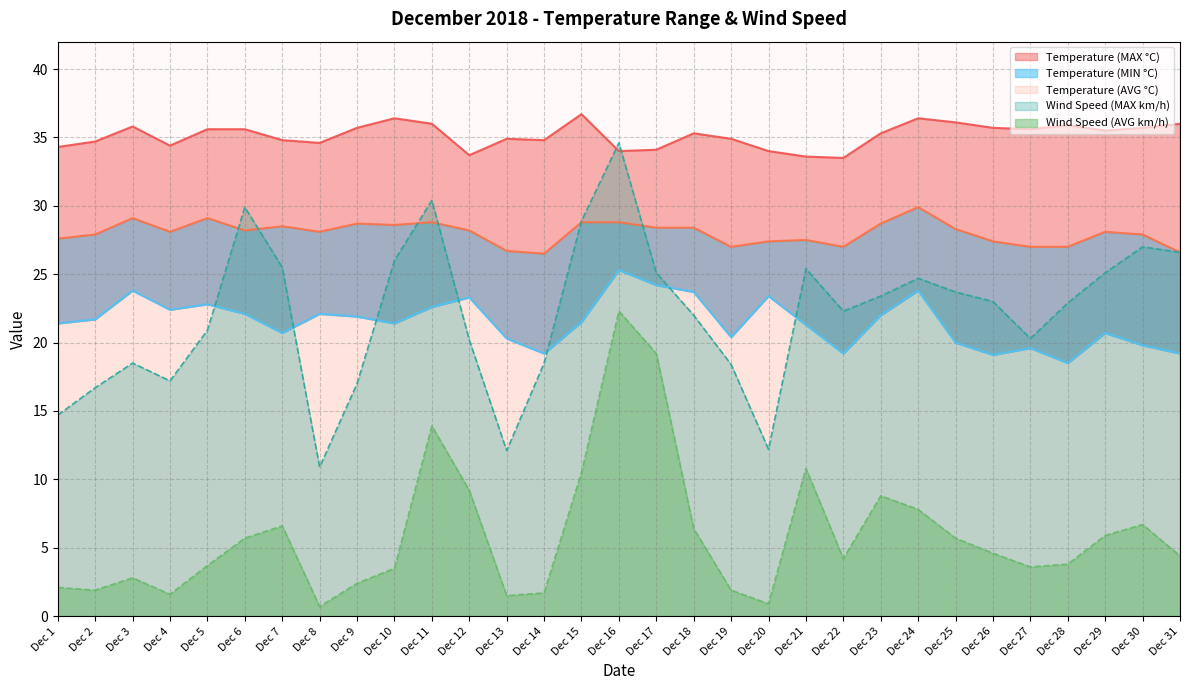

True or false: Wind Speed (MAX km/h) and Wind Speed (AVG km/h) cross at least once.

False